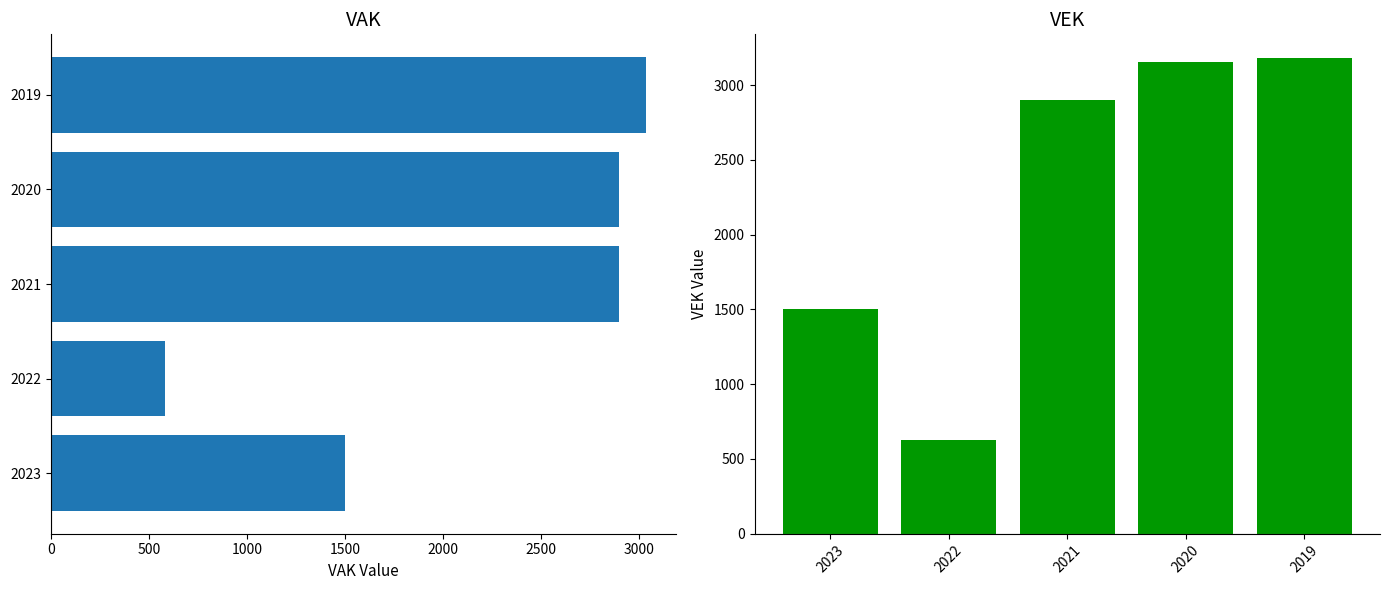

Between 2022 and 2019, which series saw the biggest shift?

VEK